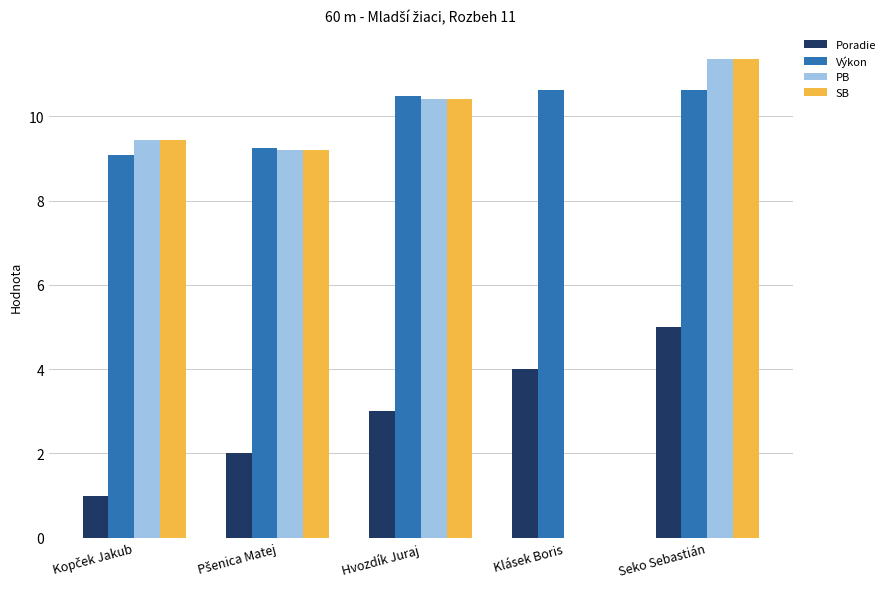

What is the sum of all SB values?

40.4